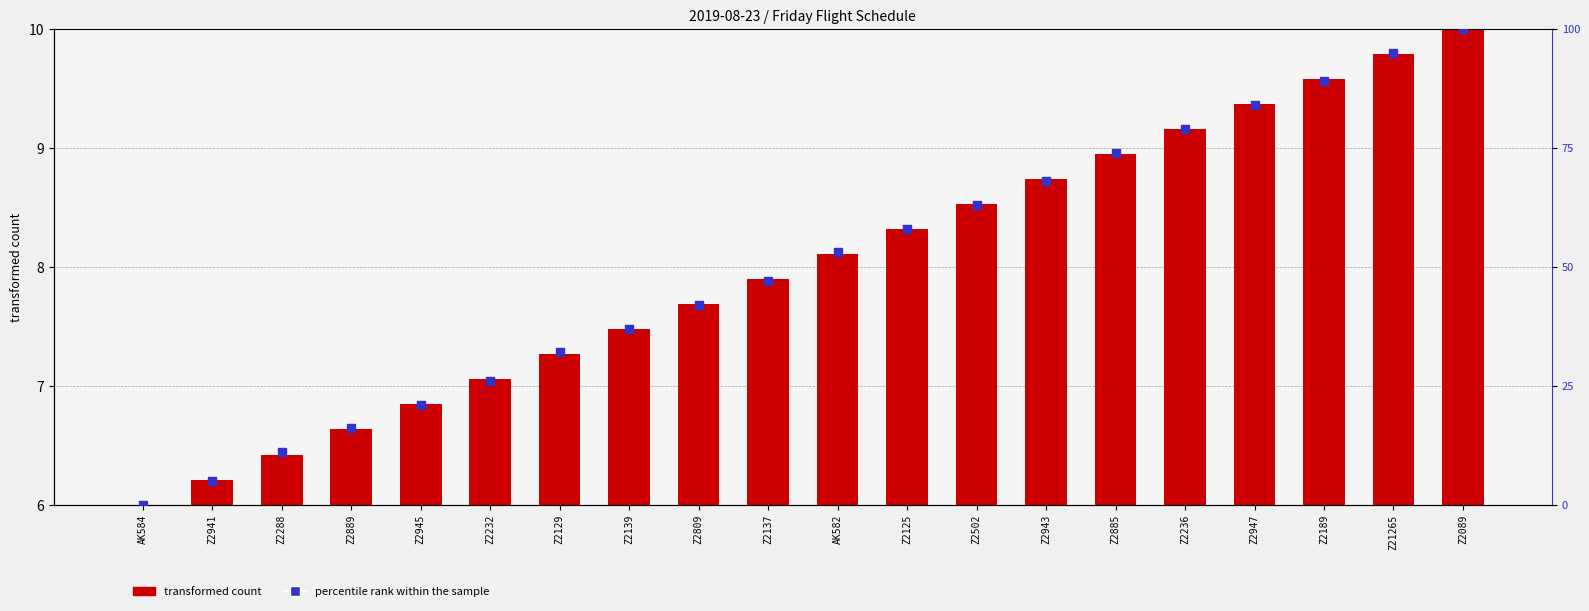

Which series reaches the minimum Y coordinate?

percentile rank within the sample